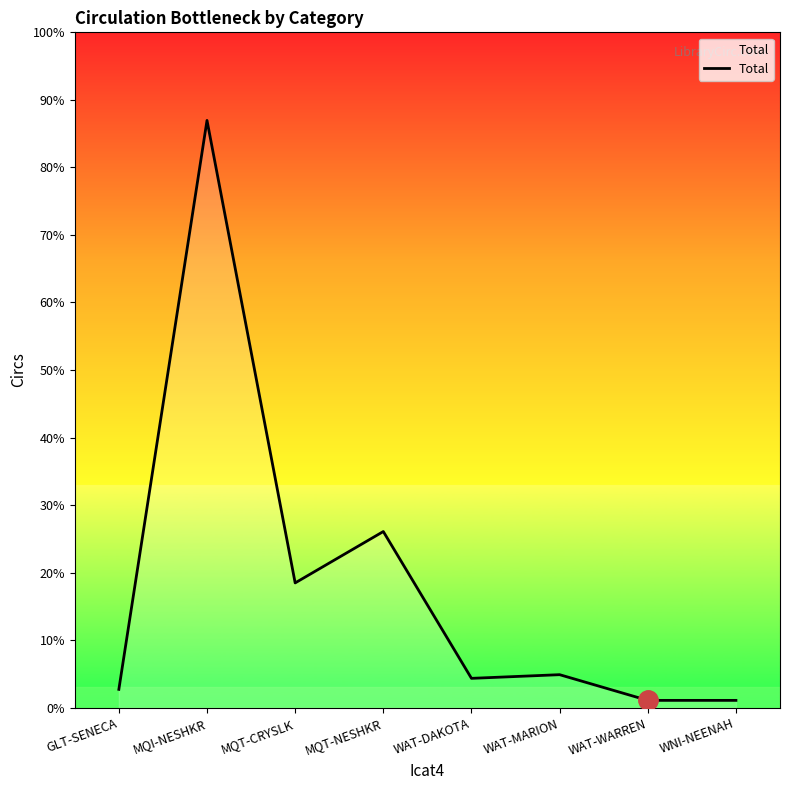

Does the chart display data point markers on the line(s)?

No